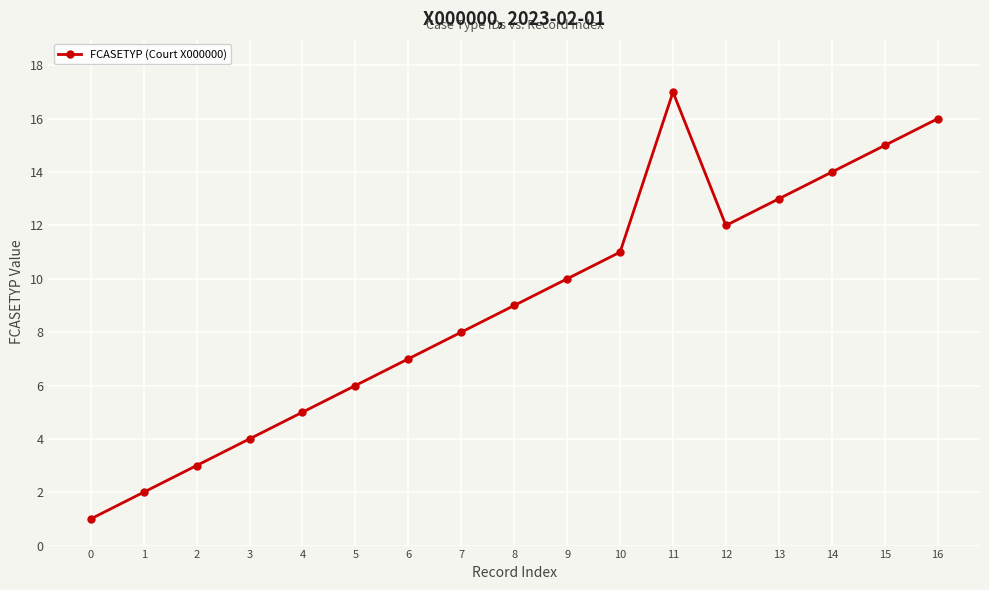

What is the ratio of the value at 12 to the value at 3?

3.0